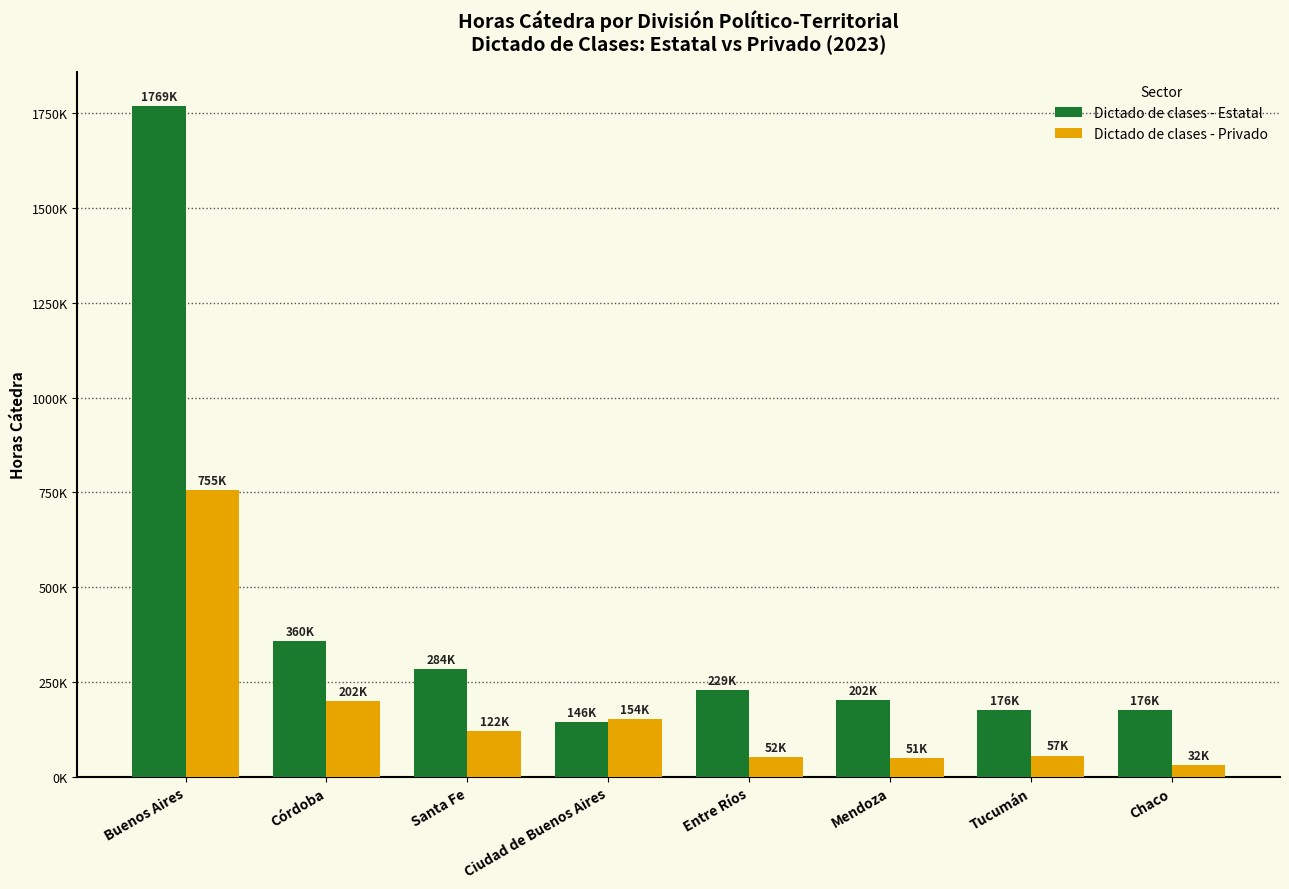

Does the chart contain stacked bars?

No